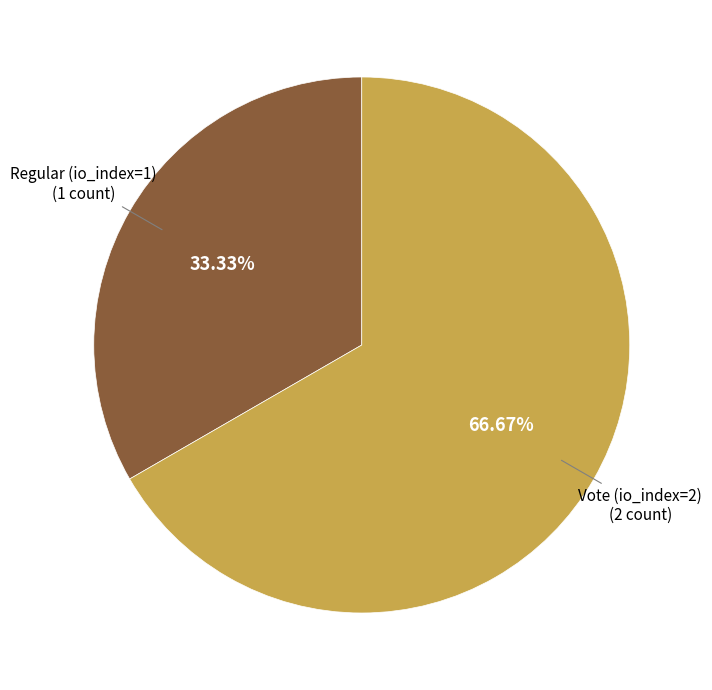

Does any single category account for the majority?

Yes